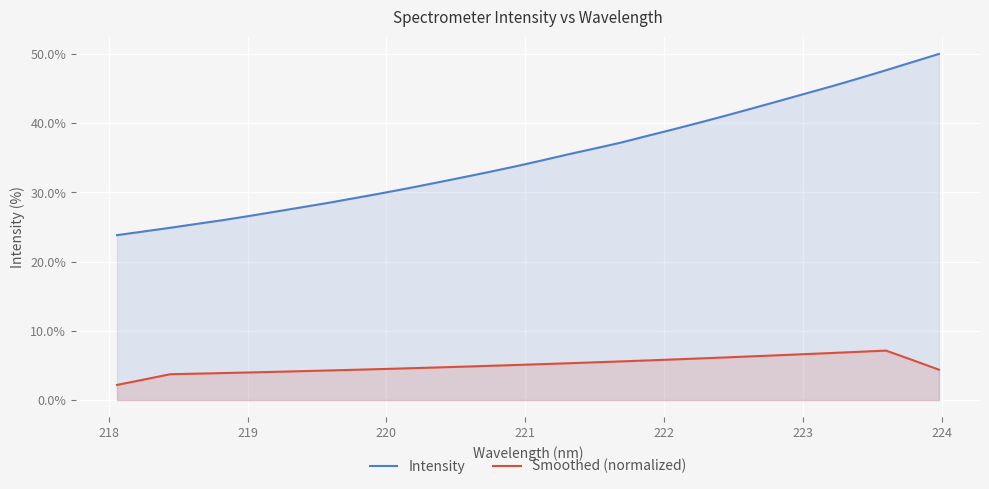

What is the maximum value shown in the chart?

50.0